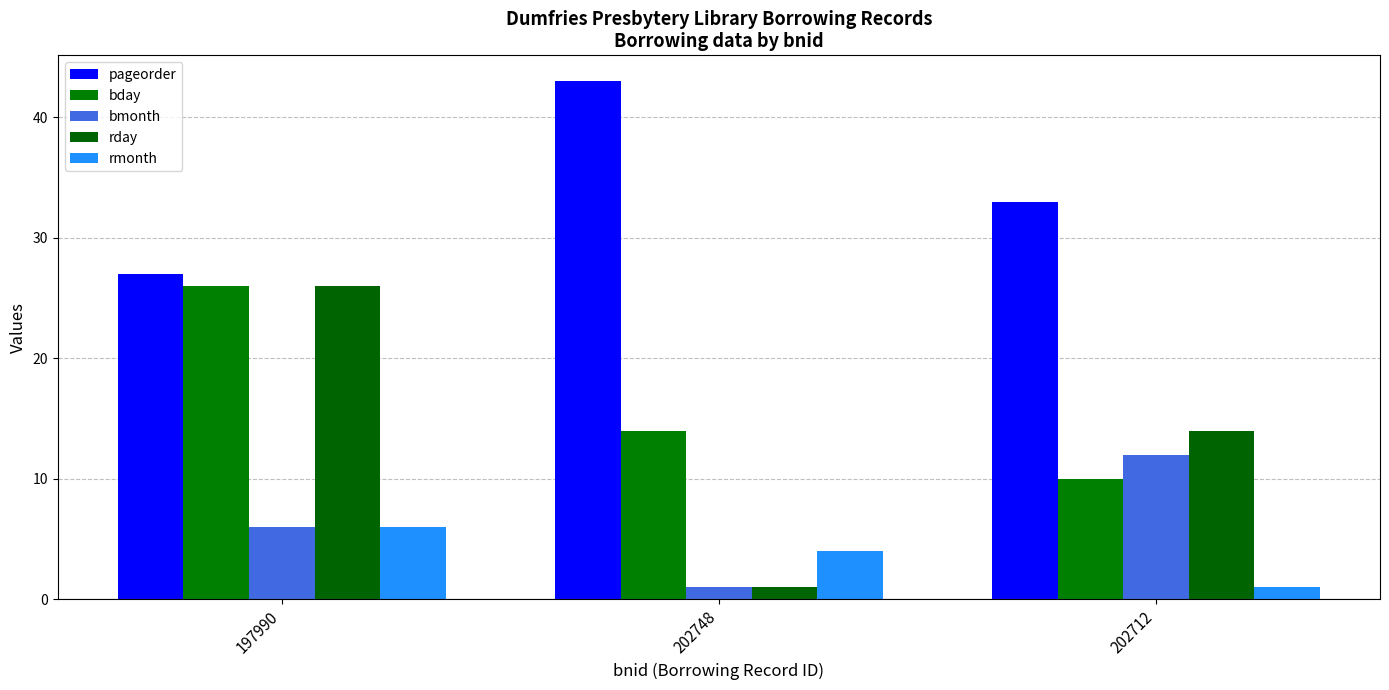

Which series has the largest range (max minus min)?

rday